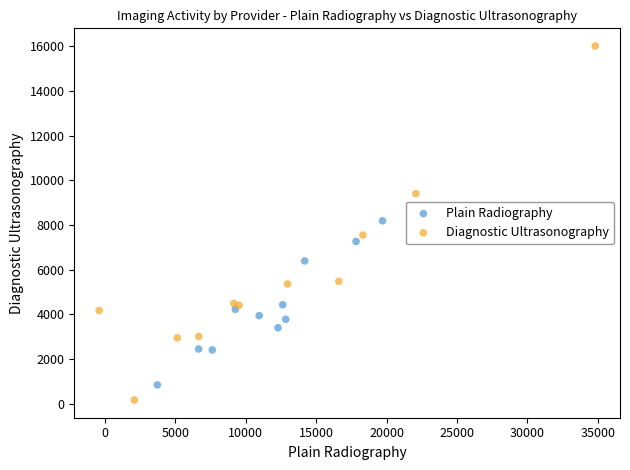

Which series contains the highest Y value?

Diagnostic Ultrasonography